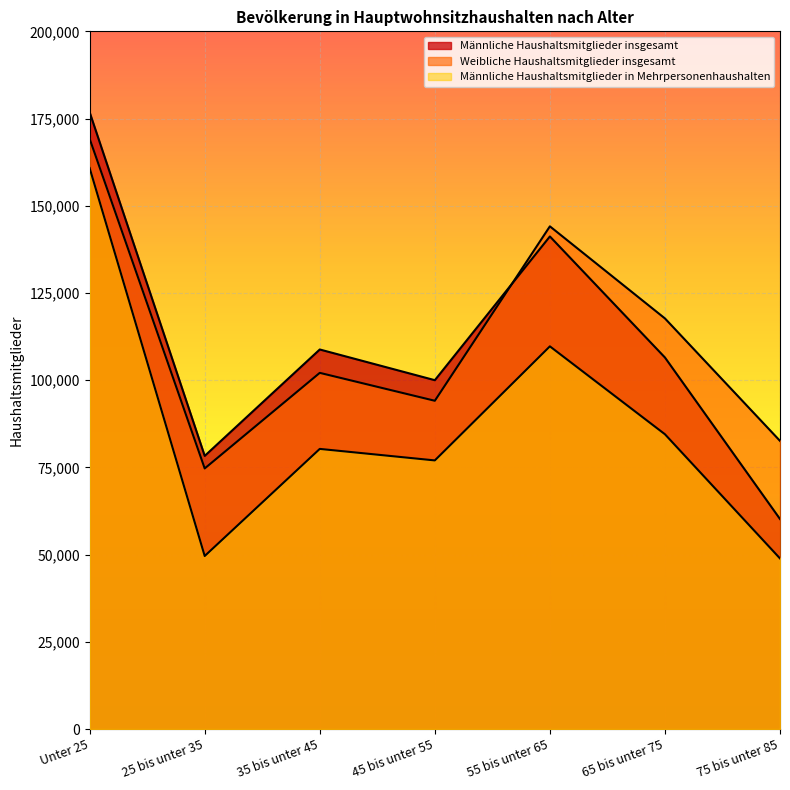

Rank the series by their maximum value, from lowest to highest.

Männliche Haushaltsmitglieder in Mehrpersonenhaushalten, Weibliche Haushaltsmitglieder insgesamt, Männliche Haushaltsmitglieder insgesamt